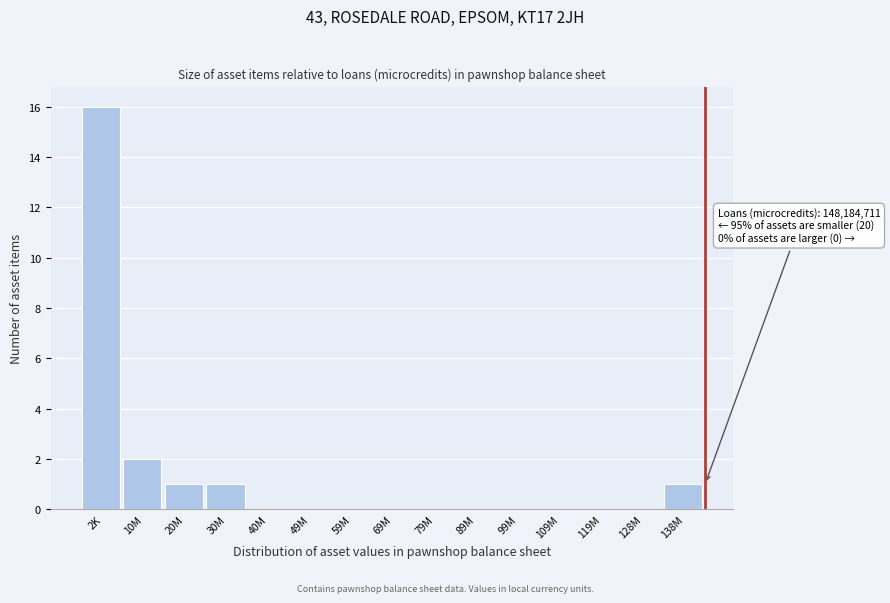

Reading right to left, list all the values displayed in this chart.

138M=1	128M=0	119M=0	109M=0	99M=0	89M=0	79M=0	69M=0	59M=0	49M=0	40M=0	30M=1	20M=1	10M=2	2K=16